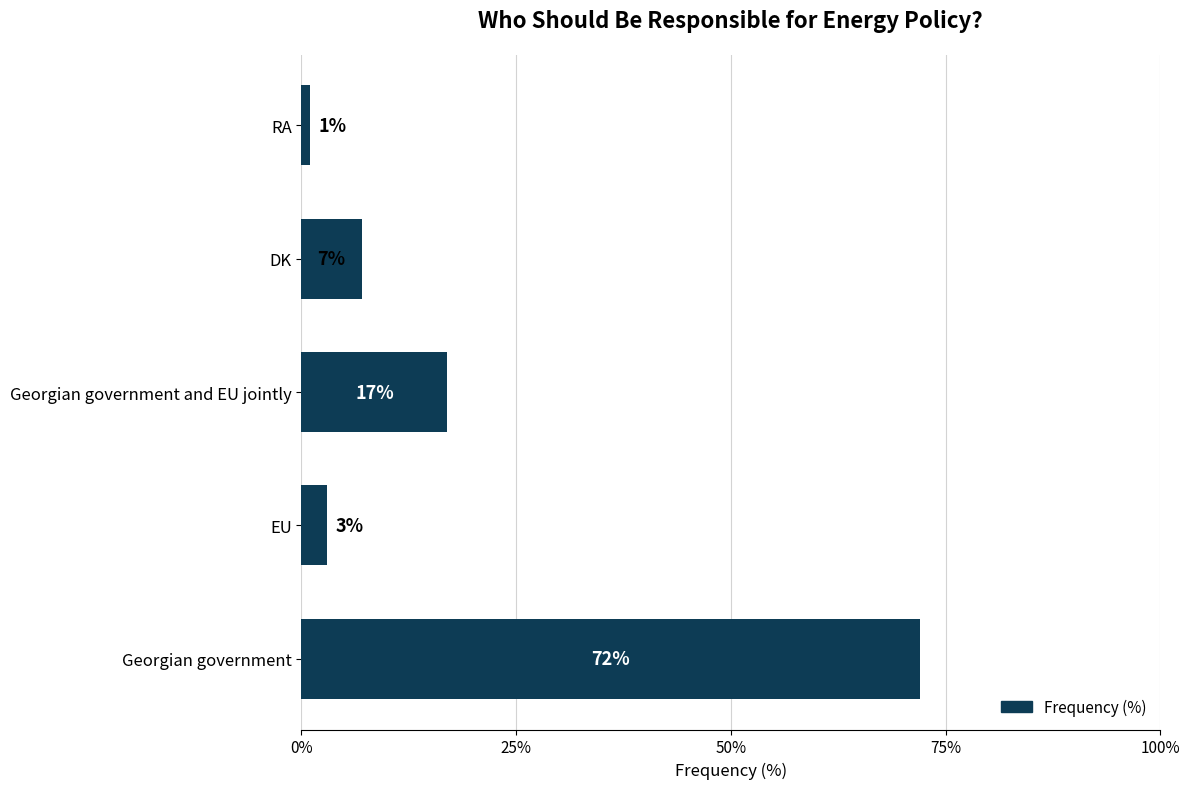

Which label corresponds to the smallest value in the chart?

RA